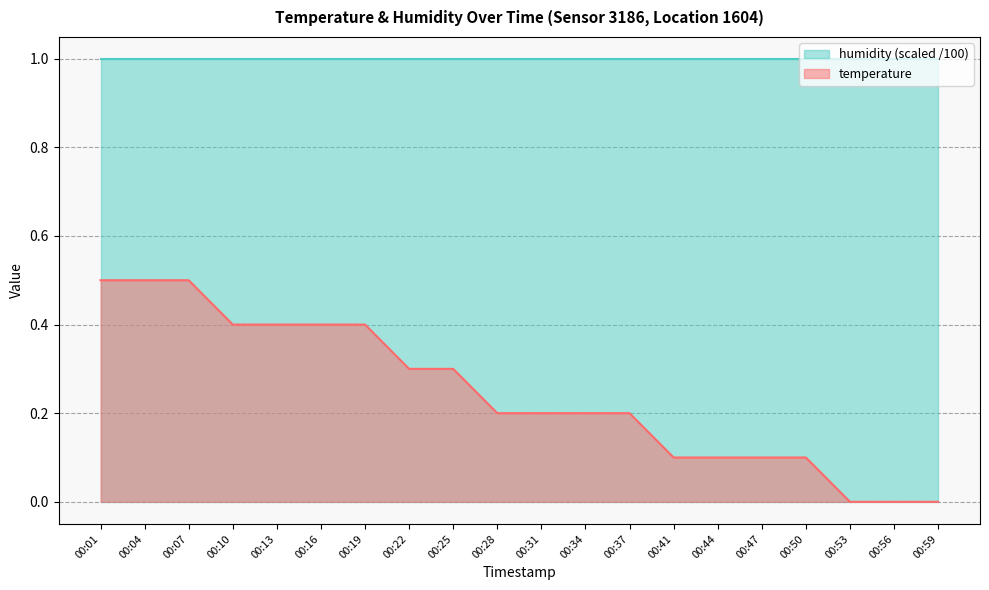

What is the value of the 5th point from the left?

0.4